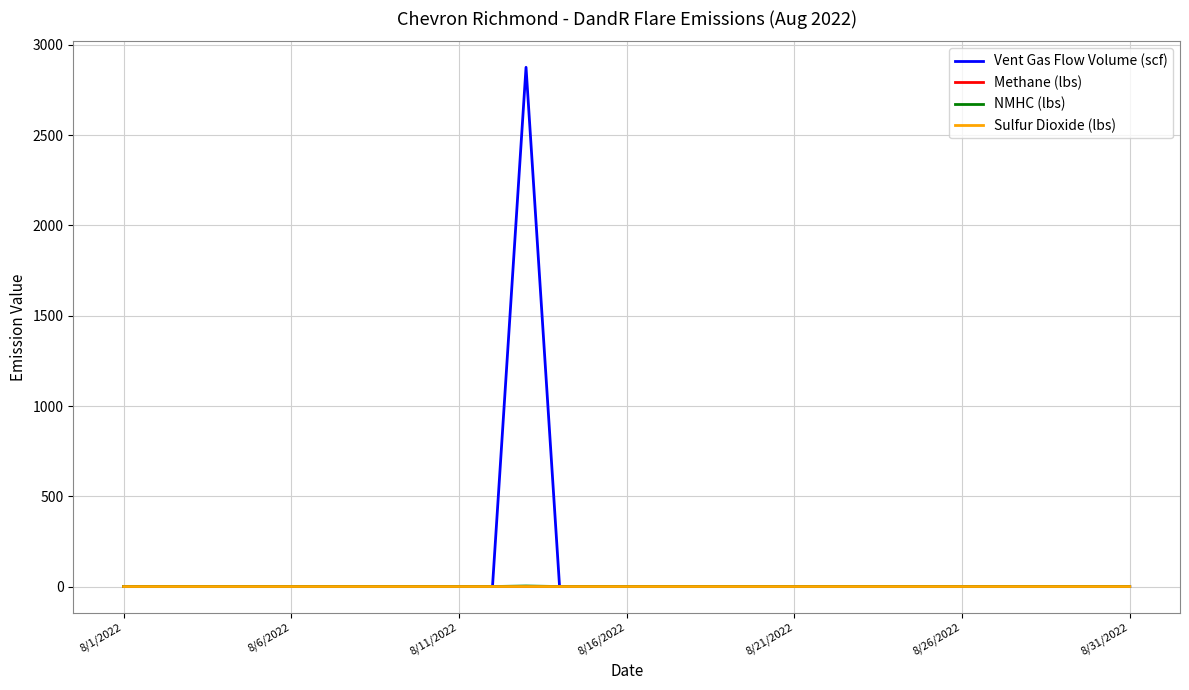

In Vent Gas Flow Volume (scf), how many points are higher than both neighbors (excluding endpoints)?

1